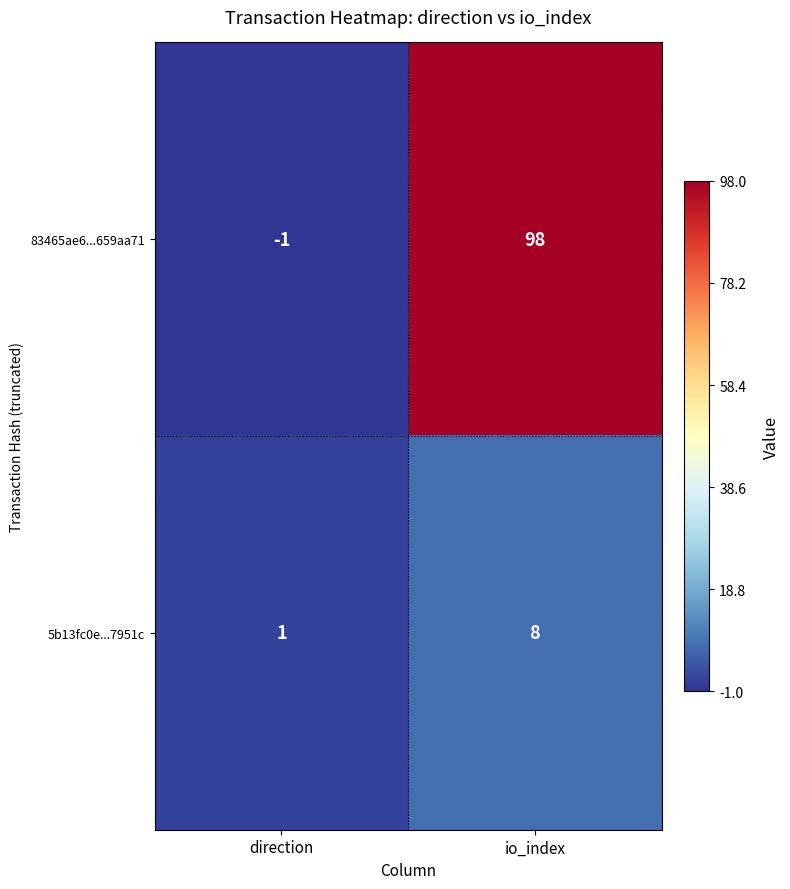

The 83465ae6...659aa71 series shows 0 at direction. True or false?

False